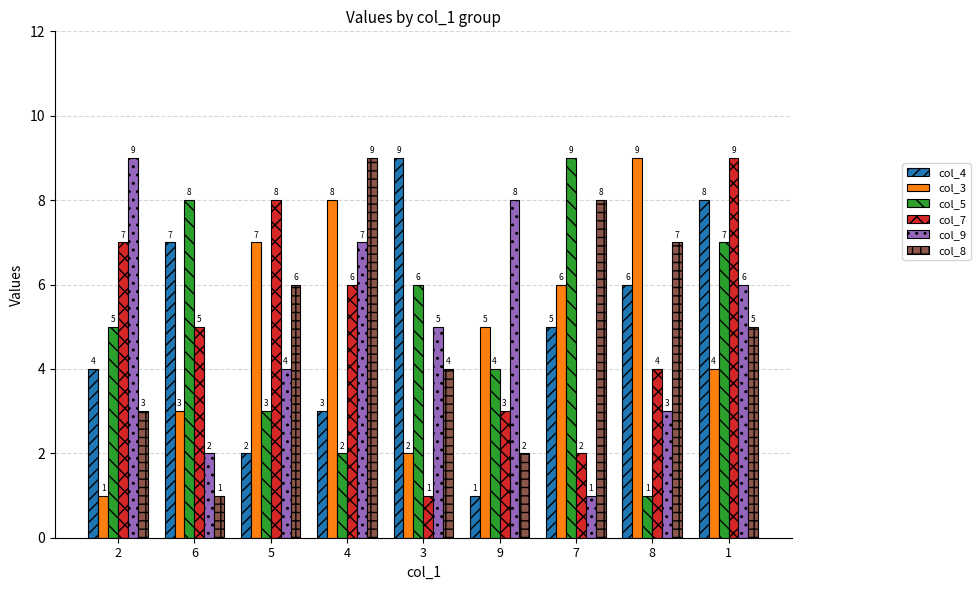

What is the sum of all col_4 values?

45